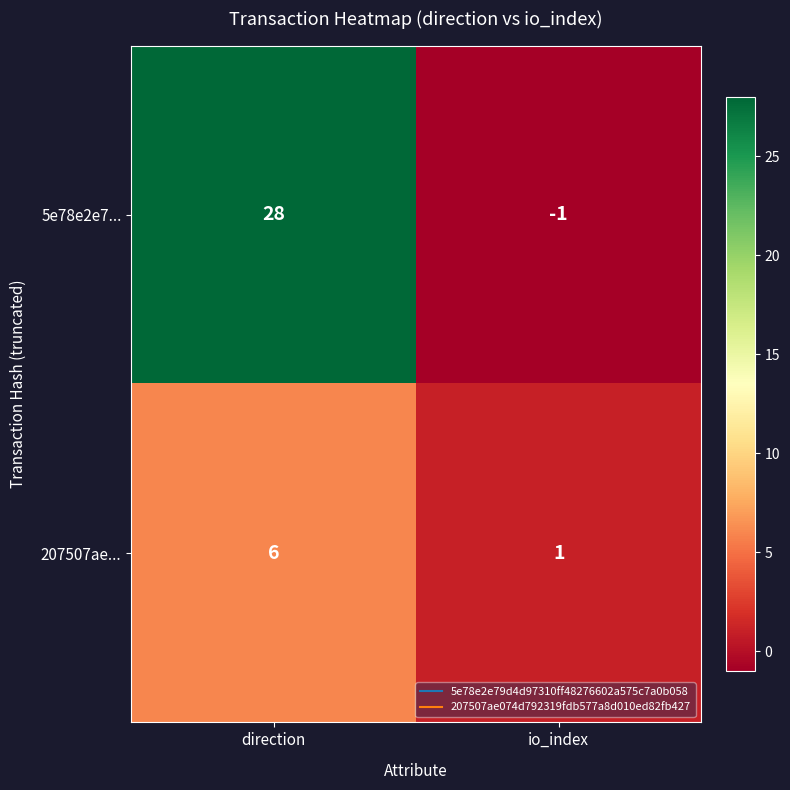

What is the total value across all series at direction?

34